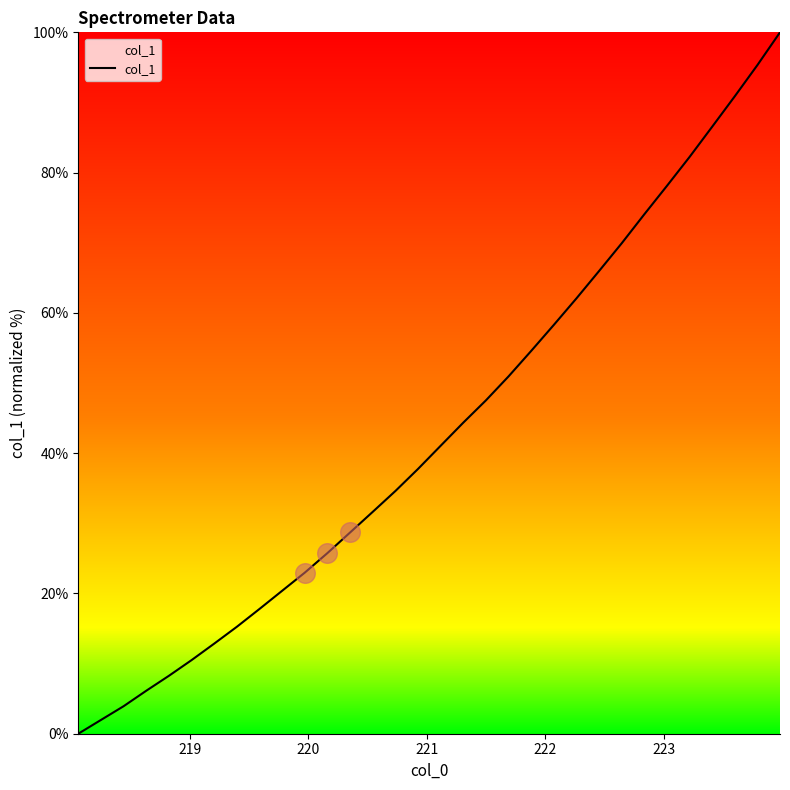

What is the difference between the maximum and minimum values?

100.0